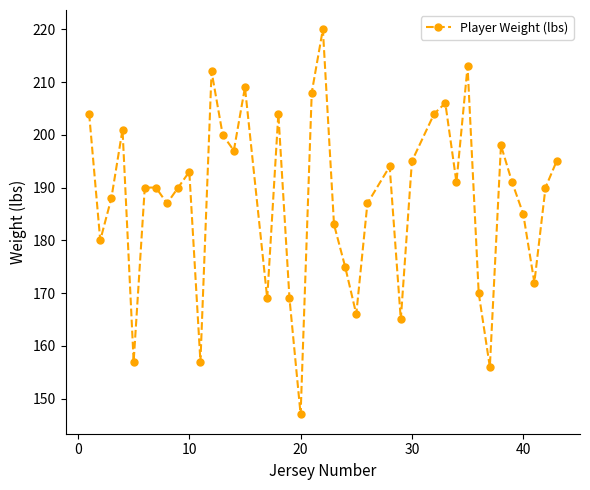

How many interior local valleys (lower than both neighbors) does the data have?

12